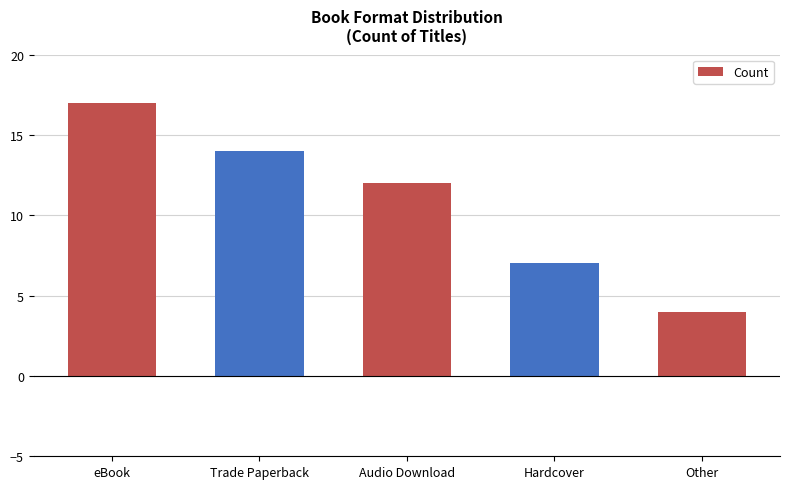

What is the label of the 5th bar from the left?

Other